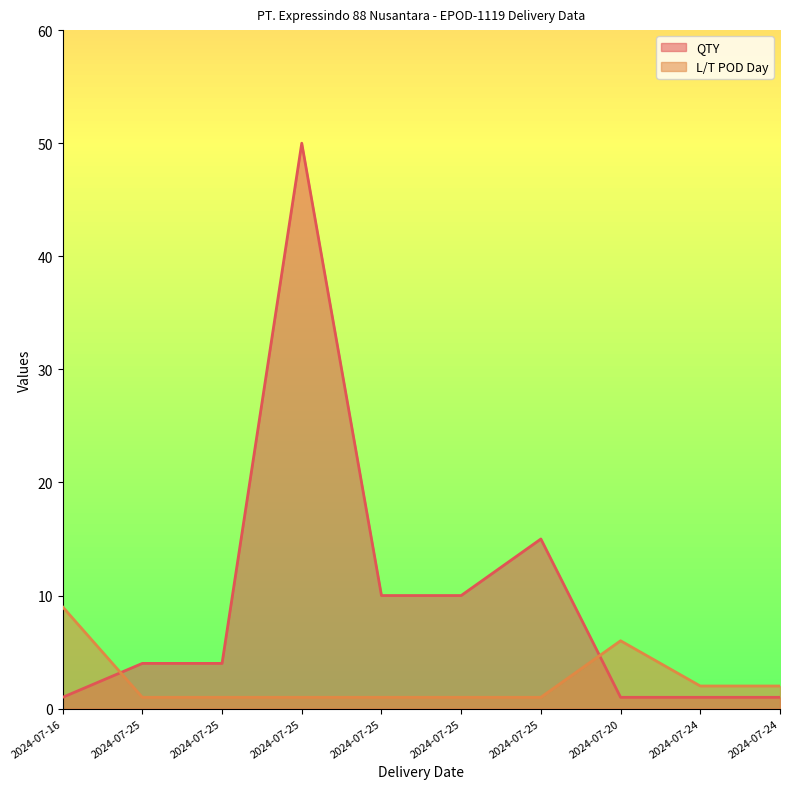

What is the difference between the maximum and second lowest values in the L/T POD Day series?

8